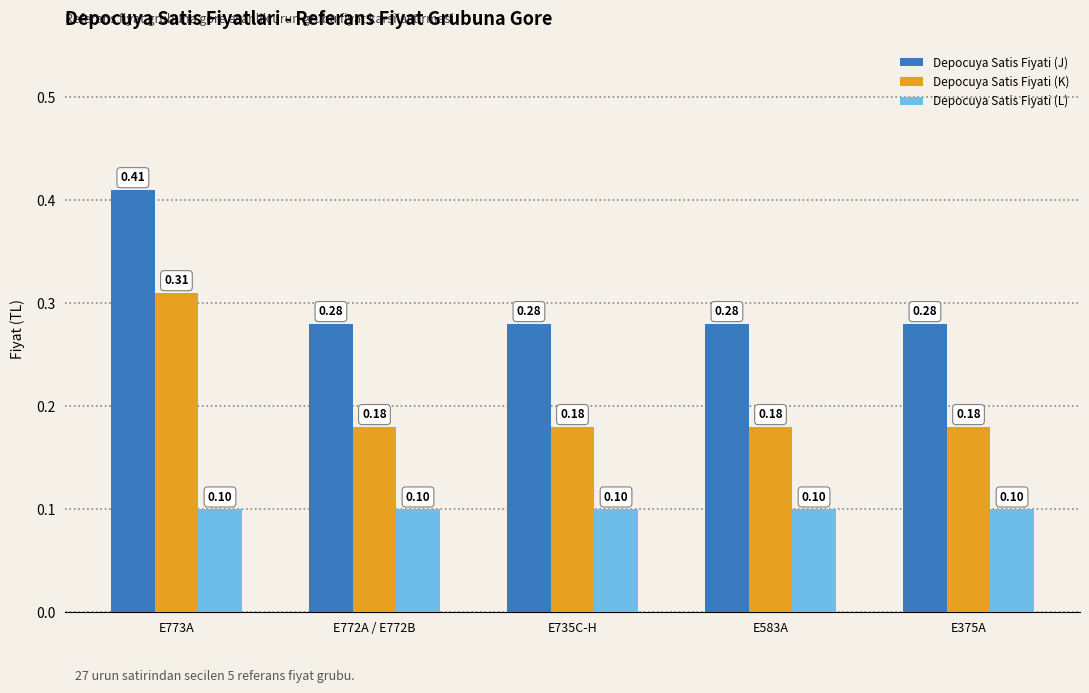

Is the value of Depocuya Satis Fiyati (J) at E375A greater than the value of Depocuya Satis Fiyati (K) at E772A / E772B?

Yes